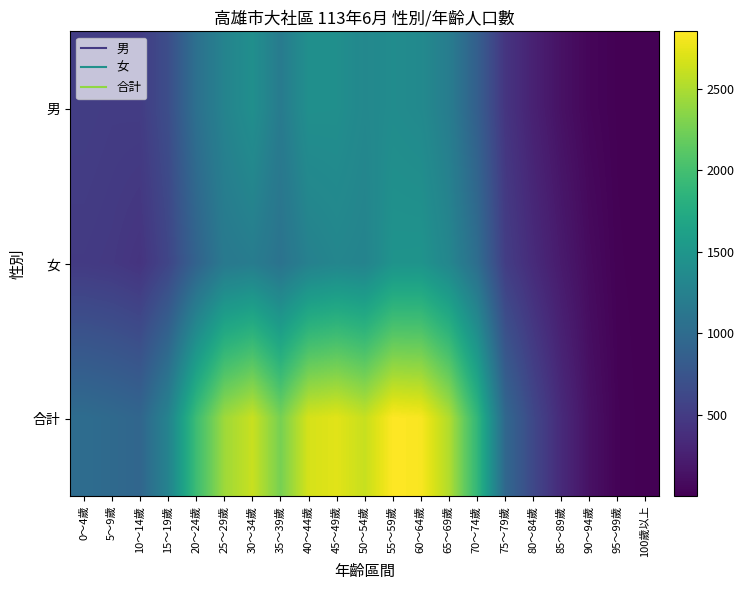

At which category is the sum across all series the highest?

55～59歲